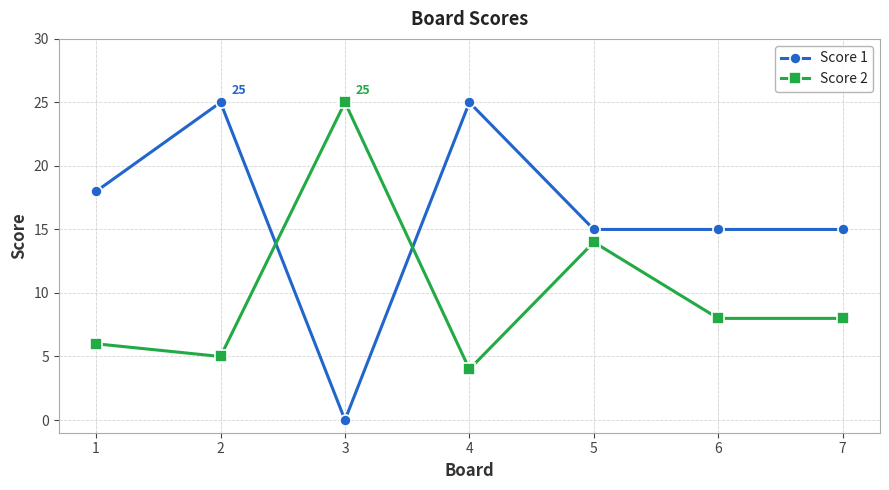

How many data points does each series have?

7